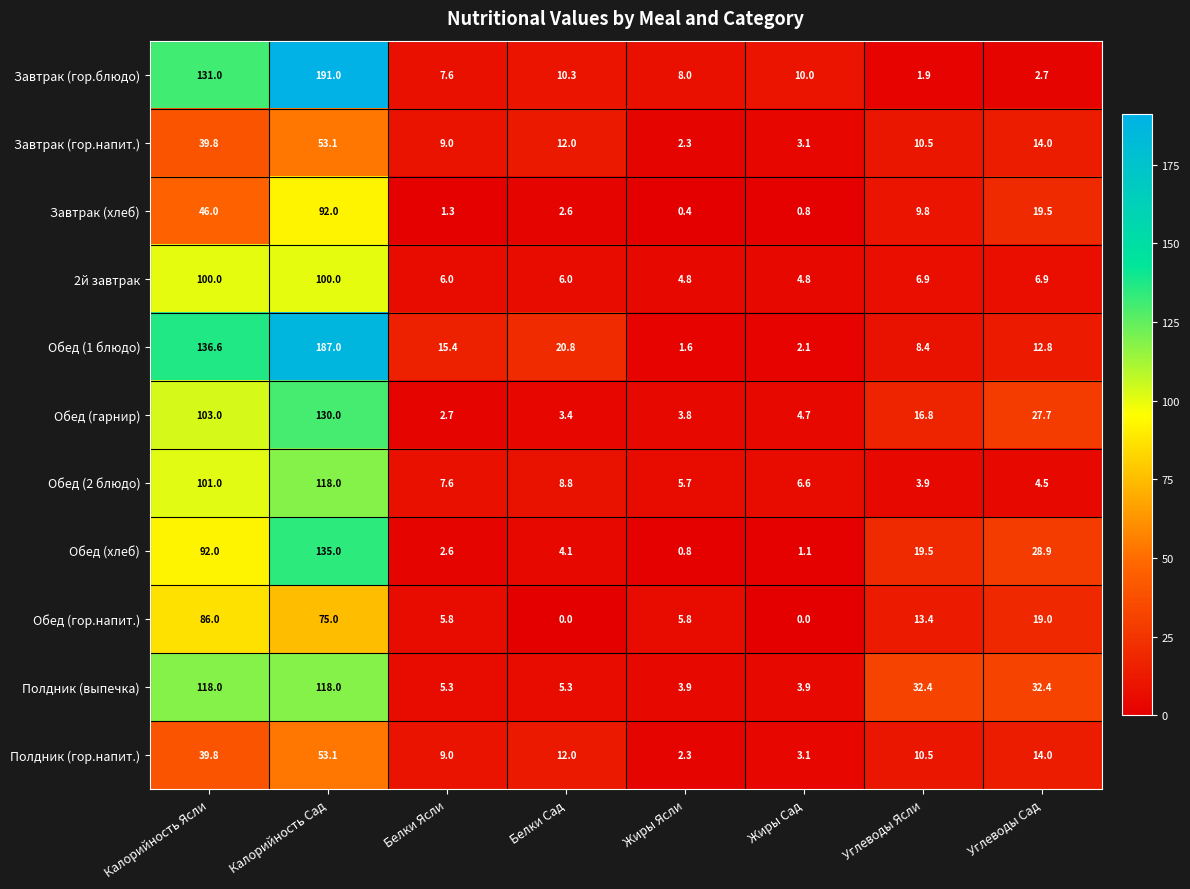

What is the spread (max minus min) of values at Углеводы Ясли?

30.5